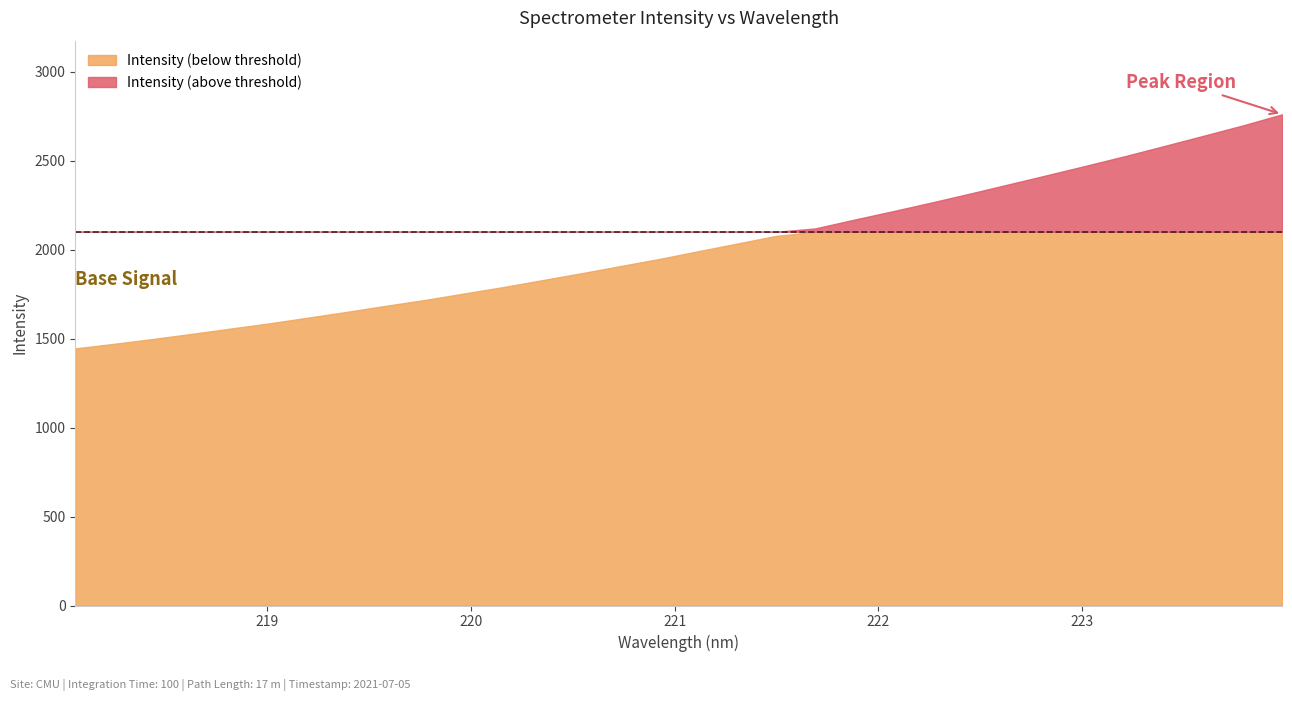

At which label does the data first exceed 1991?

221.1174